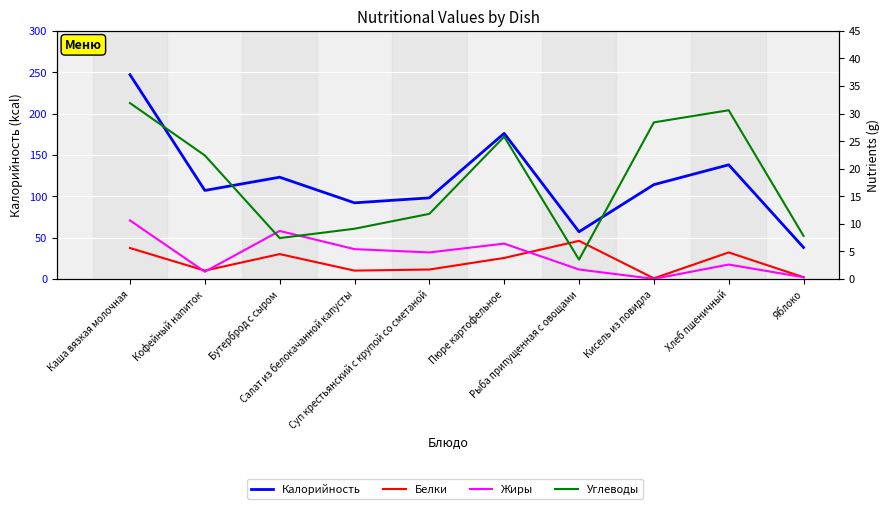

Which series ends up on top after the final intersection of Белки and Углеводы?

Углеводы